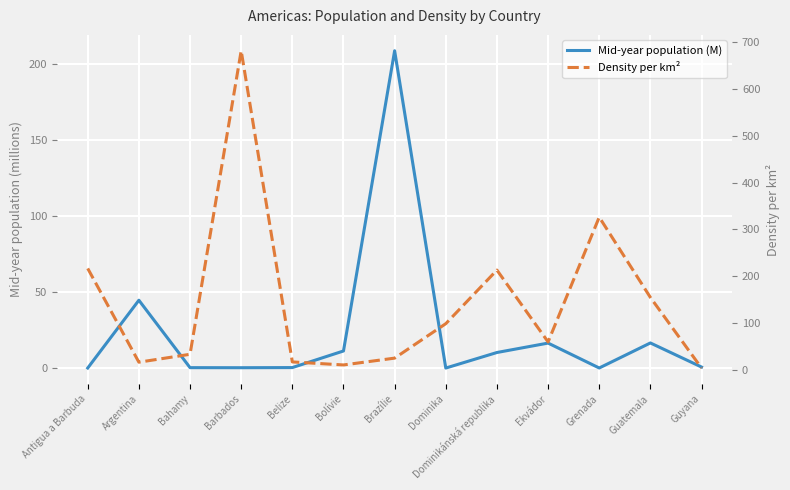

Which has a higher value, Brazílie or Dominikánská republika?

Brazílie